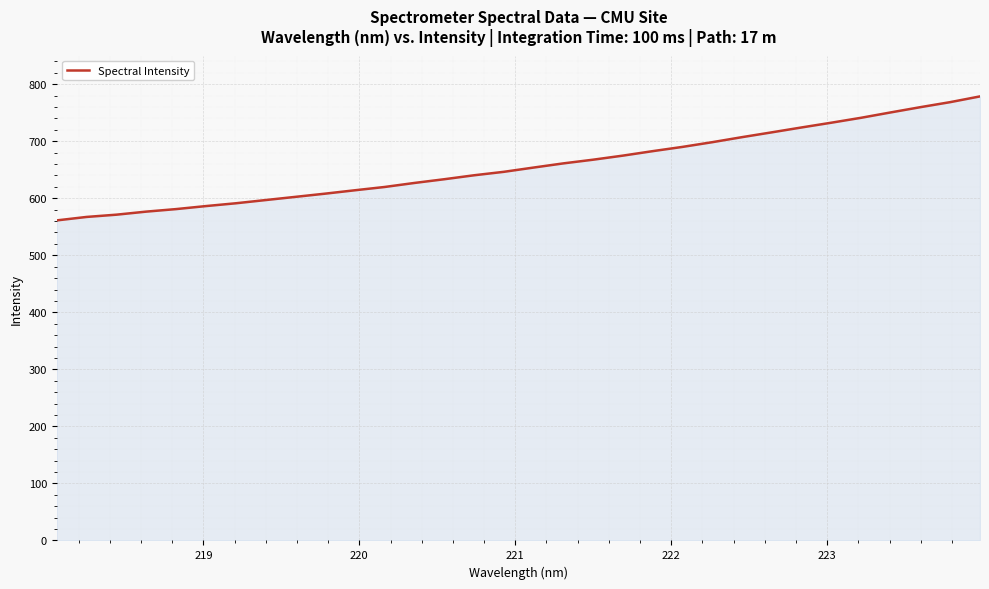

What is the minimum value shown in the chart?

561.2